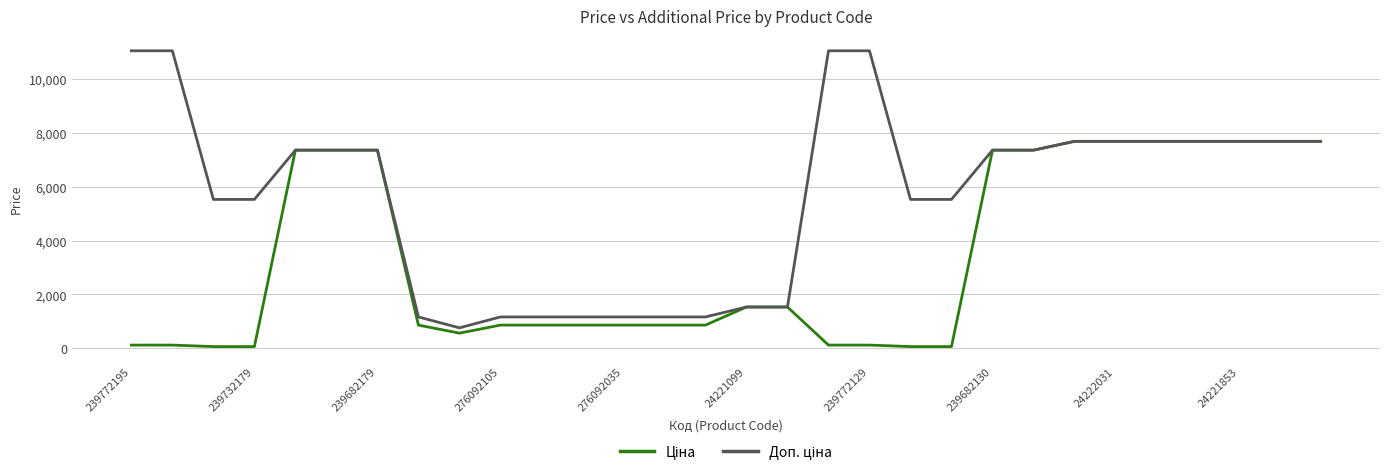

True or false: Доп. ціна and Ціна intersect in this chart.

False